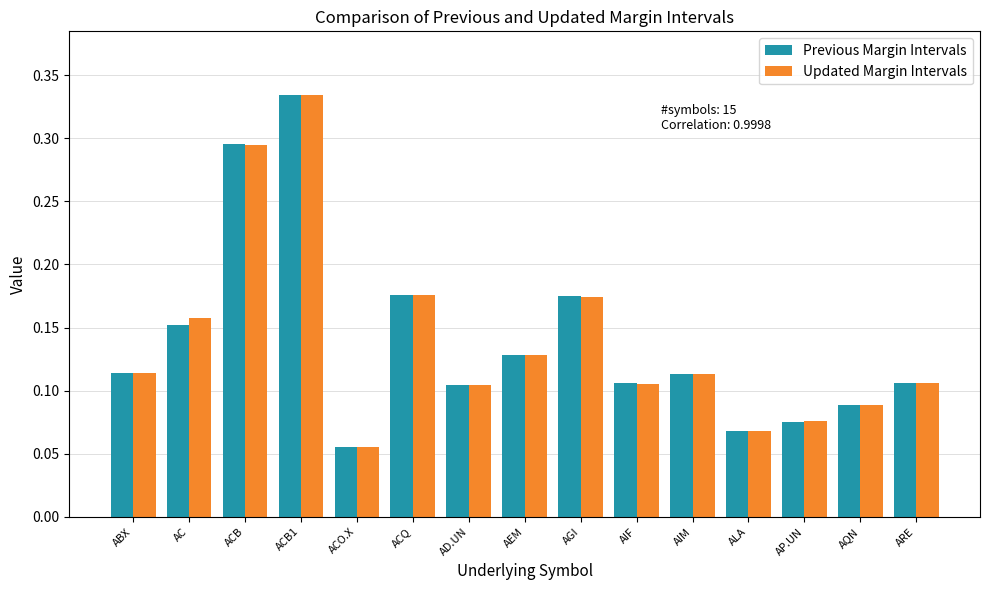

Which series has the widest spread of values?

Previous Margin Intervals